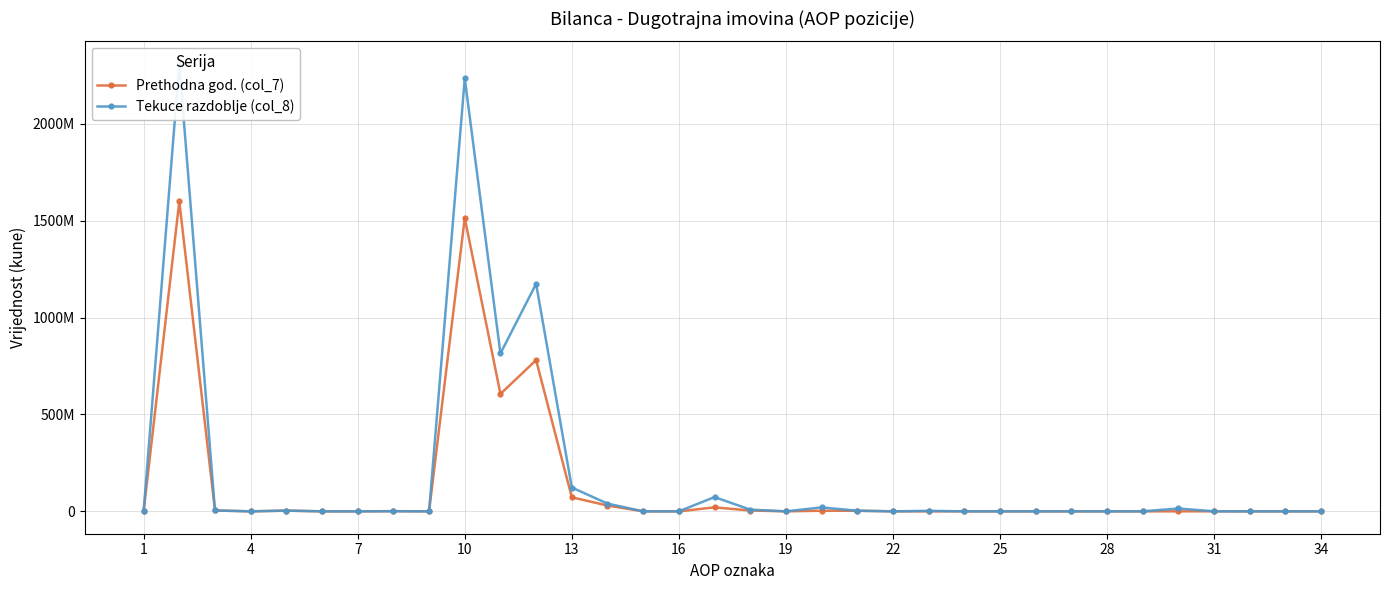

How many categories are shown in the chart?

34